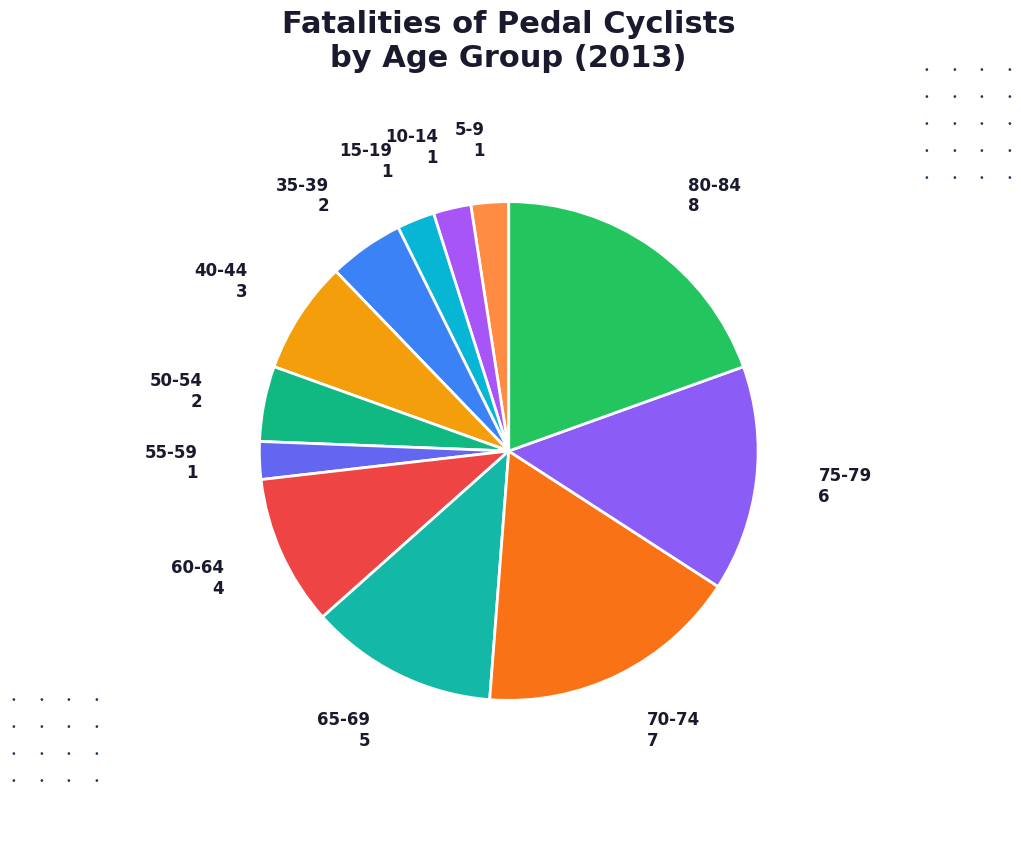

What is the largest slice in the pie chart?

80-84